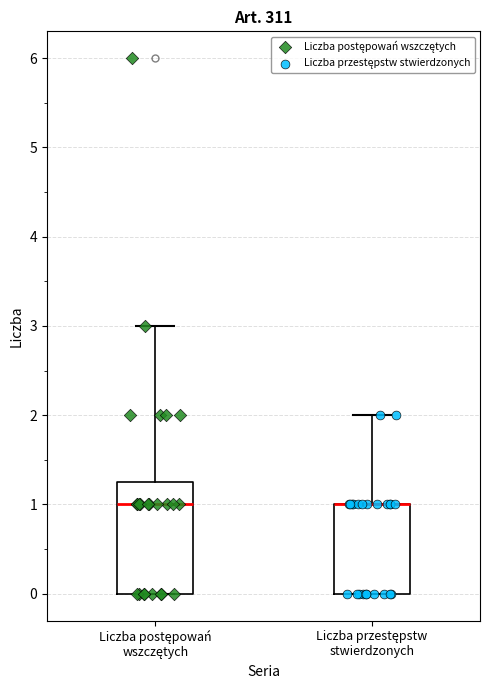

Reading left to right, read every box against the y-axis: the position of its median line, the range the box covers, and the ends of its whiskers. The values are not printed on the chart, so give them approximately, as read against the axis.

Liczba postępowań wszczętych: median 1.0, box 0.0 to 1.3, whiskers 0.0 to 3.0
Liczba przestępstw stwierdzonych: median 1.0 (drawn on the box's upper edge), box 0.0 to 1.0, whiskers 0.0 to 2.0